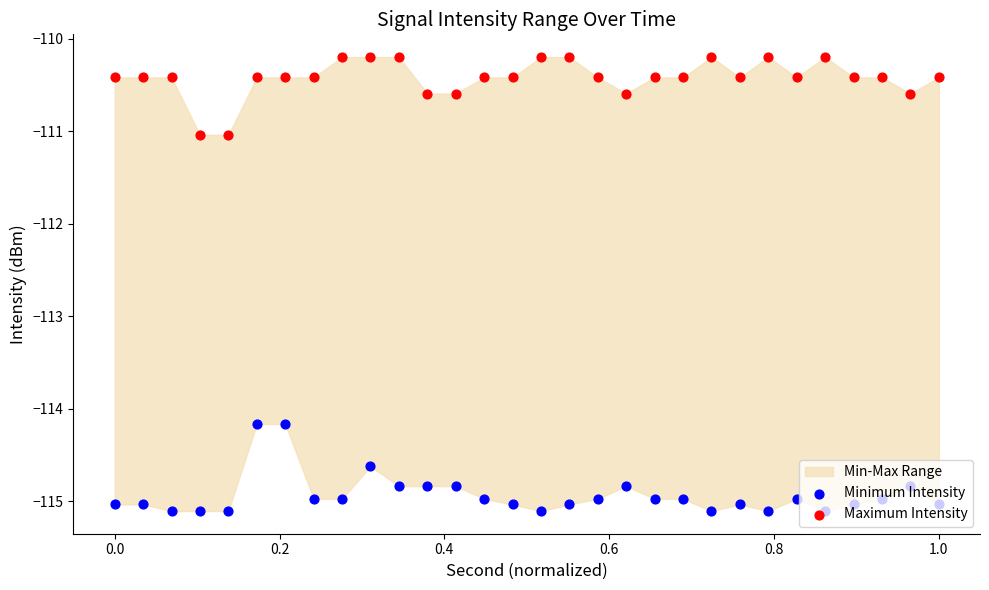

Which series has the largest total across all categories?

Maximum Intensity